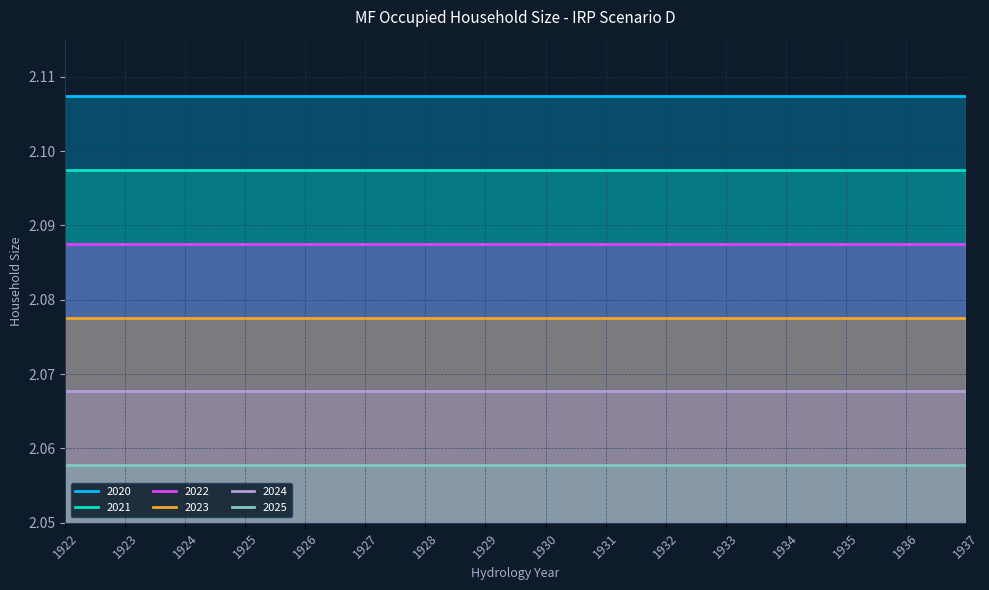

Which series changed the most between 1927 and 1932?

2020